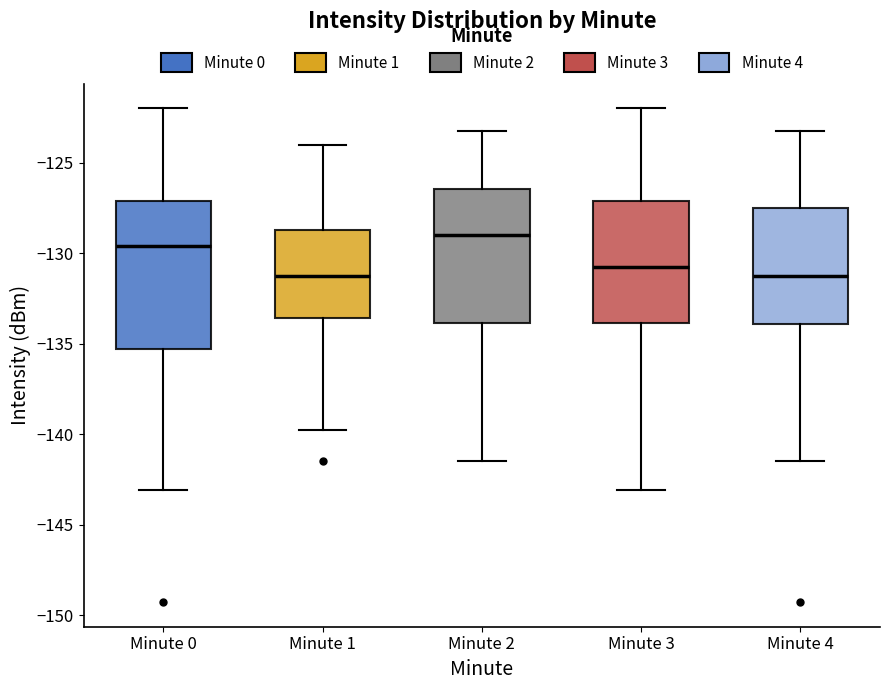

Where does the median line of the box for Minute 0 sit on the y-axis? The values are not printed on the chart, so give them approximately, as read against the axis.

-129.5